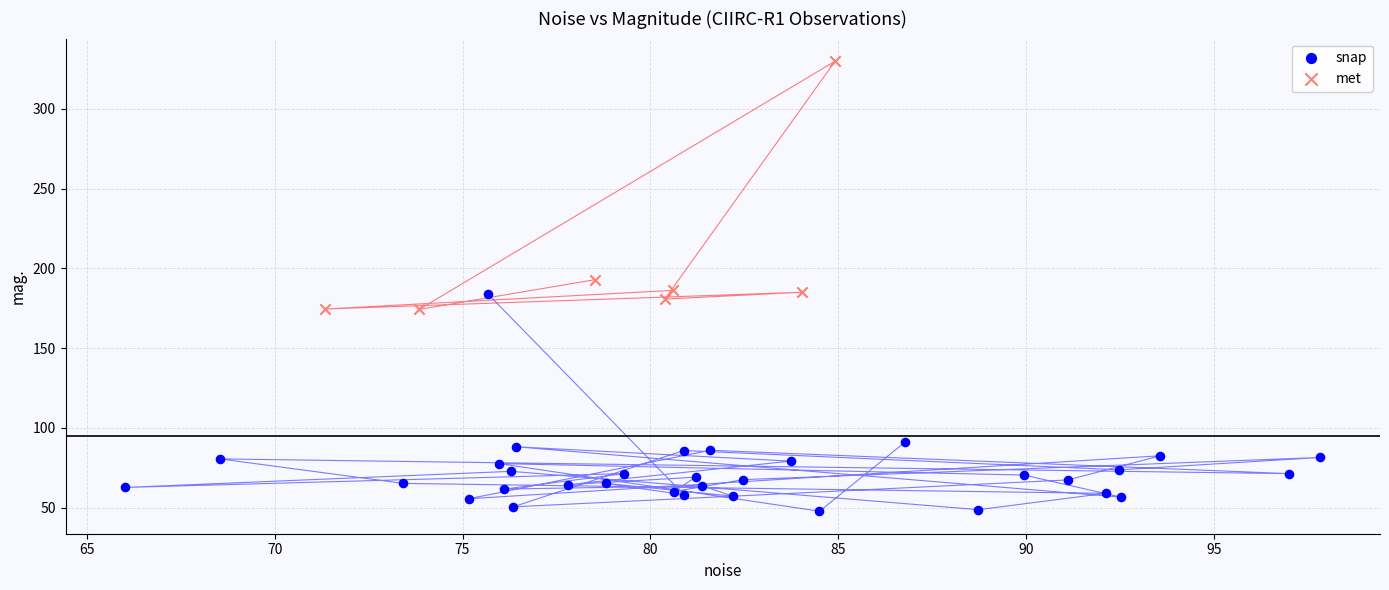

Which series reaches the minimum Y coordinate?

snap